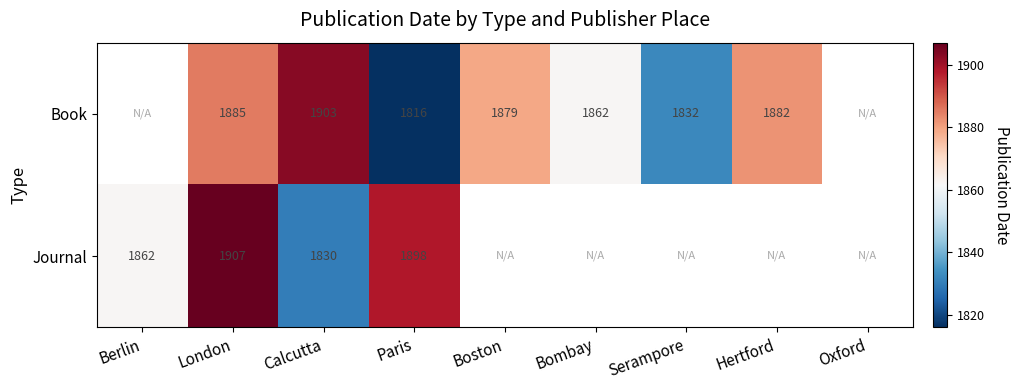

The Book series shows 1862 at Bombay. True or false?

True